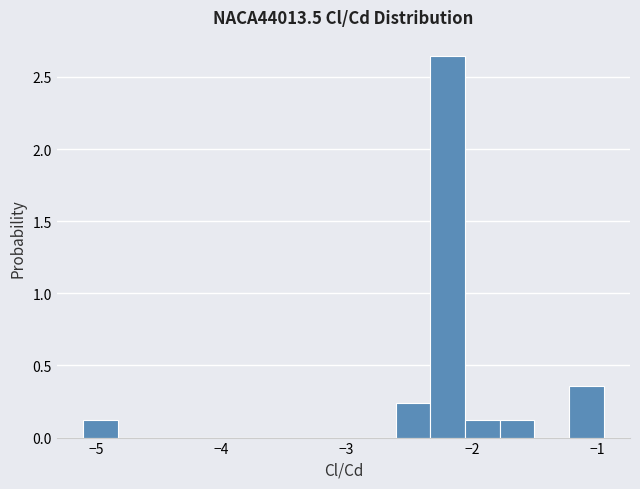

Read against the x-axis, roughly where is the centre of the tallest bar?

-2.2